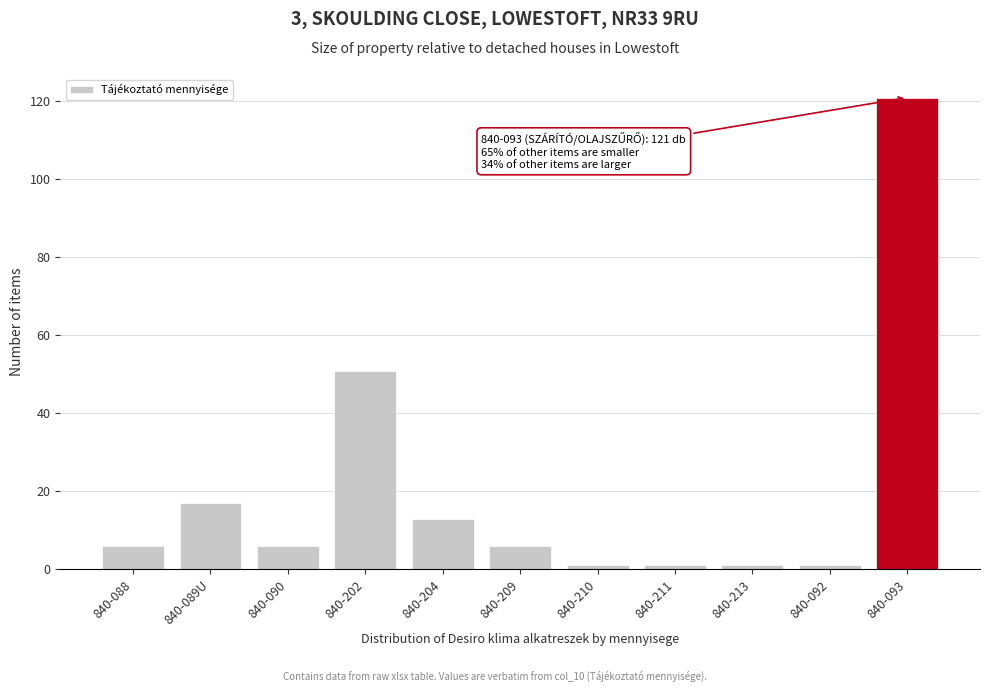

Reading left to right, transcribe all the data shown in this chart.

6	17	6	51	13	6	1	1	1	1	121